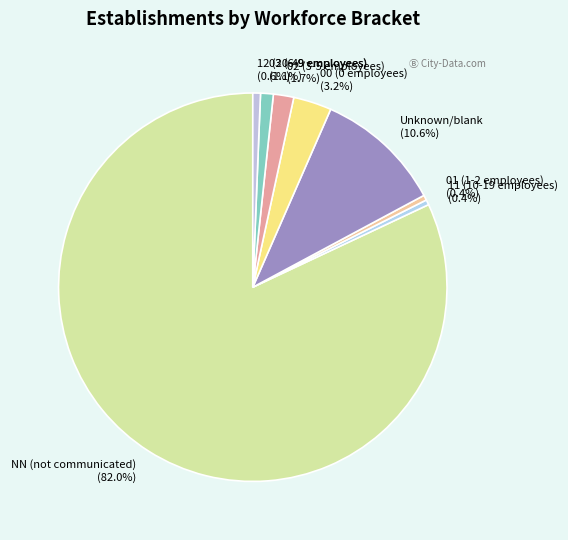

Count the number of slices in the pie.

8